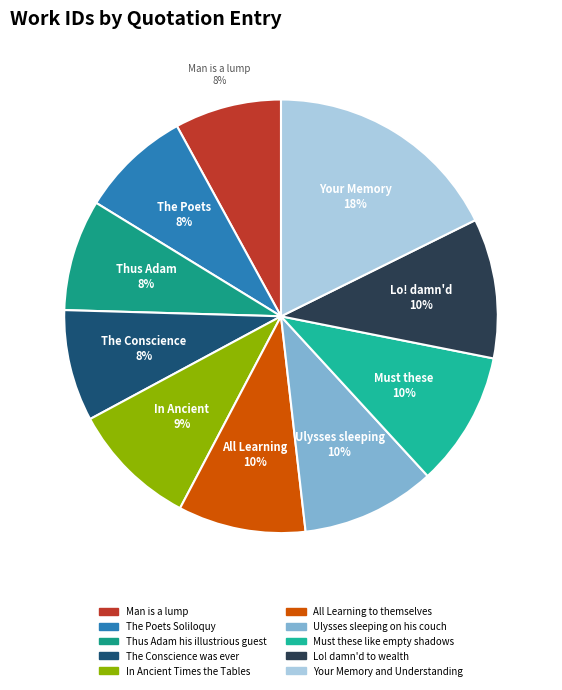

How many segments does this pie chart have?

10